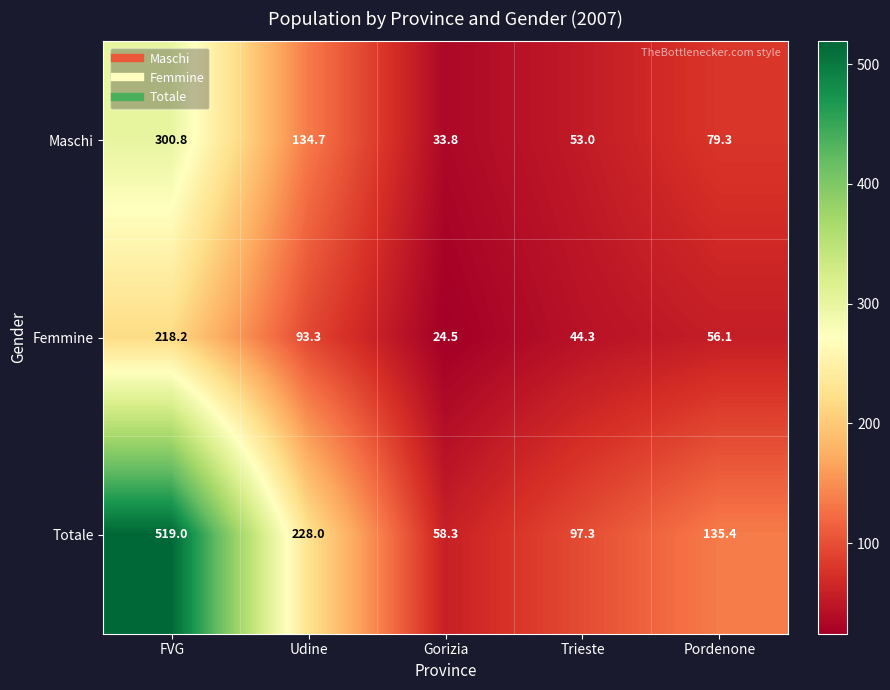

What is the maximum value for Femmine?

218.2